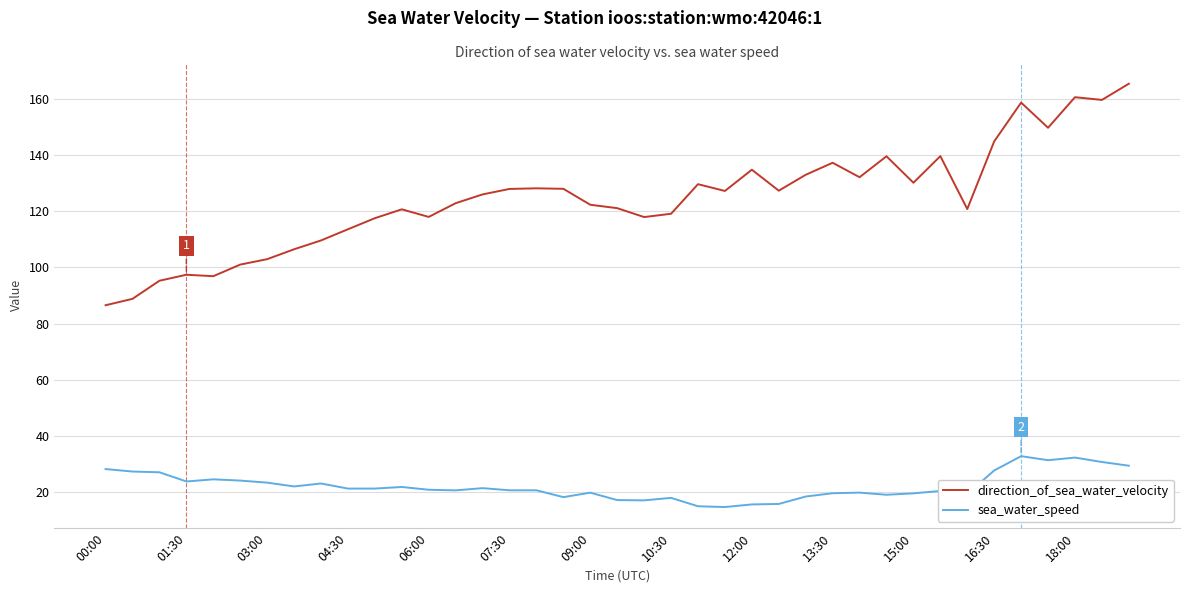

What is the minimum value for direction_of_sea_water_velocity?

86.5